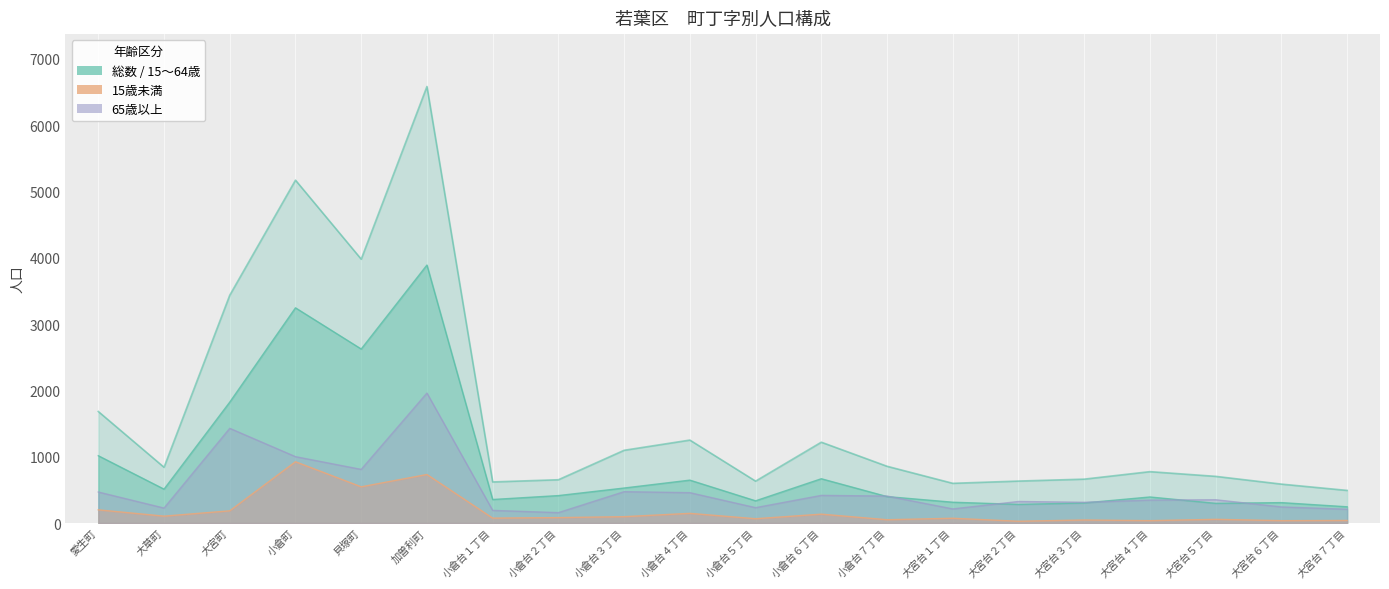

Which label corresponds to the smallest value in the chart?

大宮台２丁目